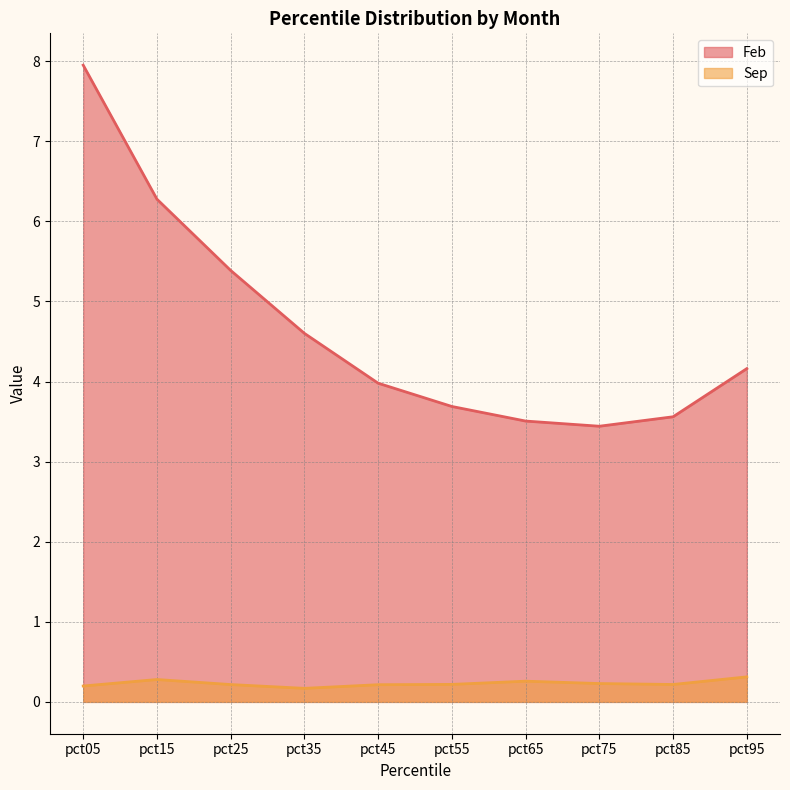

What is the difference between the highest and lowest values at pct25?

5.2